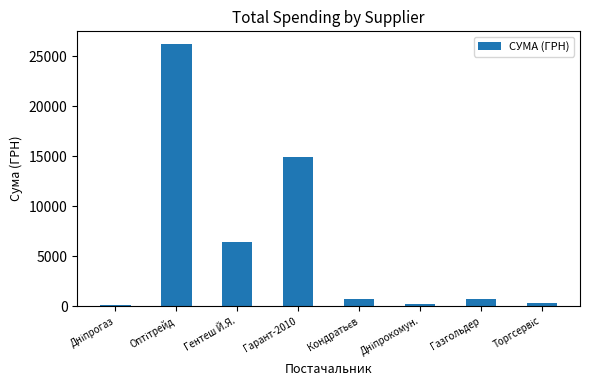

How many series are shown in this chart?

1